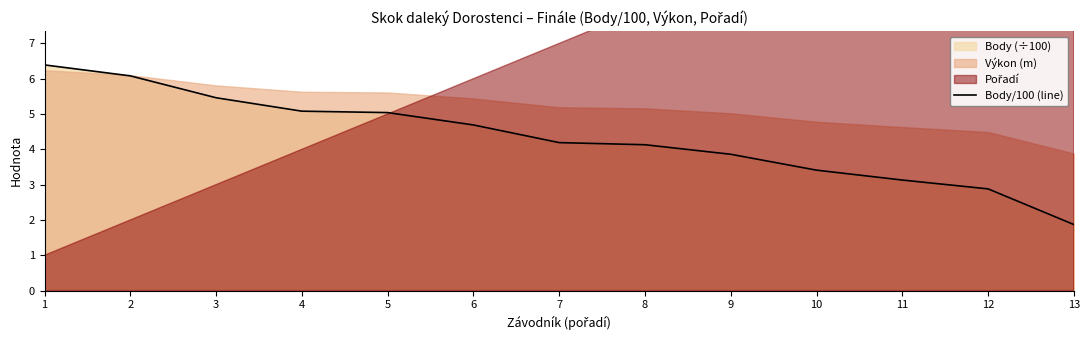

True or false: the data shows 2.9 at 12.

True